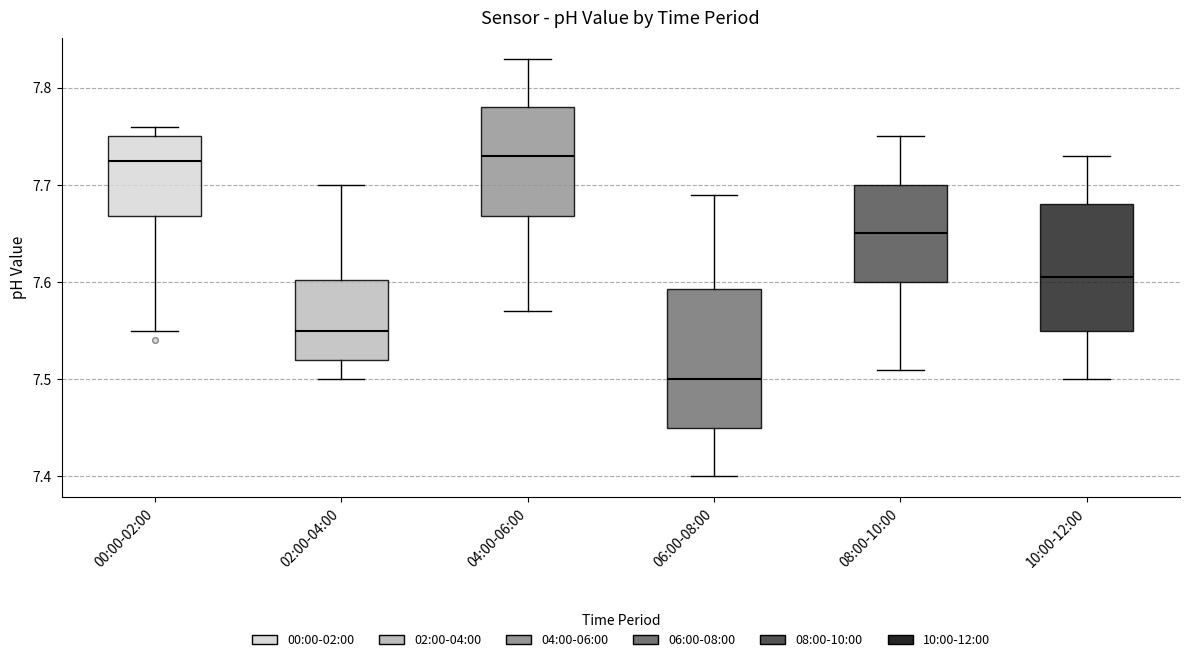

Comparing the boxes themselves (not the whiskers), which one is the tallest?

06:00-08:00